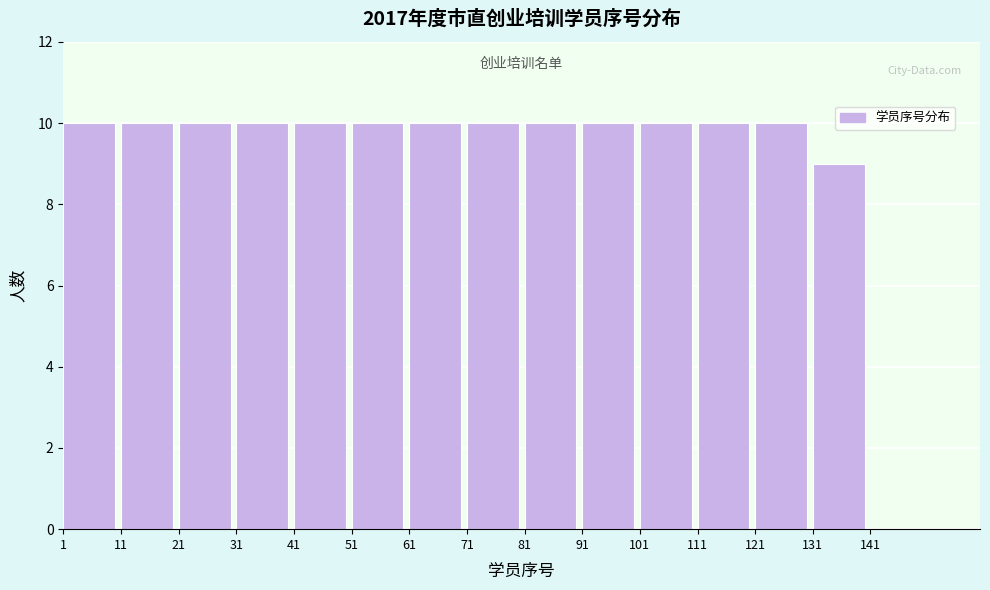

Reading left to right, transcribe this chart: for each bar, give the range it covers on the x-axis and its height. The values are not printed on the chart, so give them approximately, as read against the axis.

1 to 11: 10
11 to 21: 10
21 to 31: 10
31 to 41: 10
41 to 51: 10
51 to 61: 10
61 to 71: 10
71 to 81: 10
81 to 91: 10
91 to 101: 10
101 to 111: 10
111 to 121: 10
121 to 131: 10
131 to 141: 9
141 to 151: 0